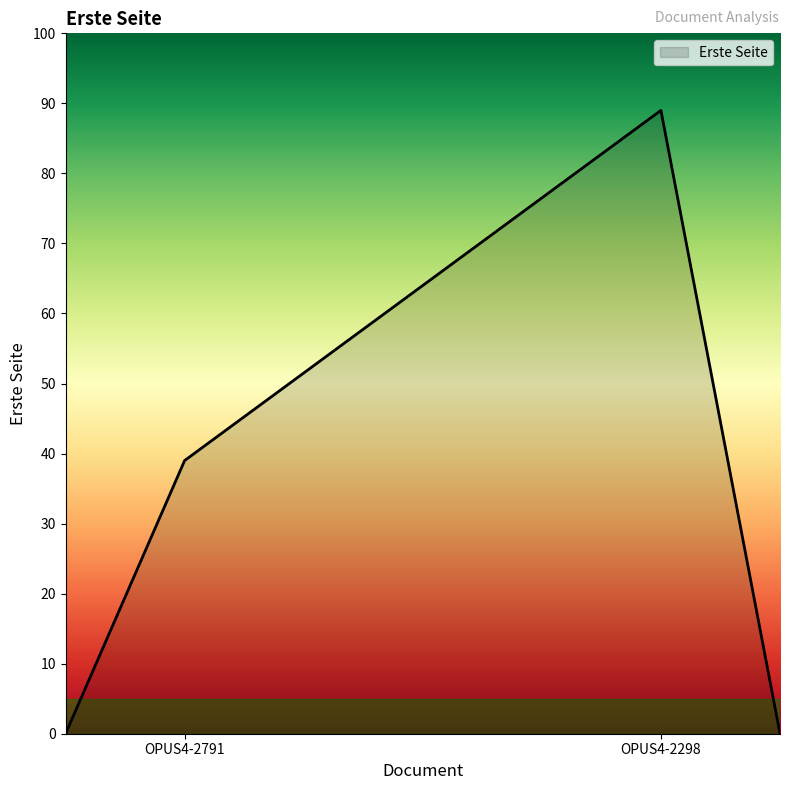

What is the difference between the maximum and minimum values?

89